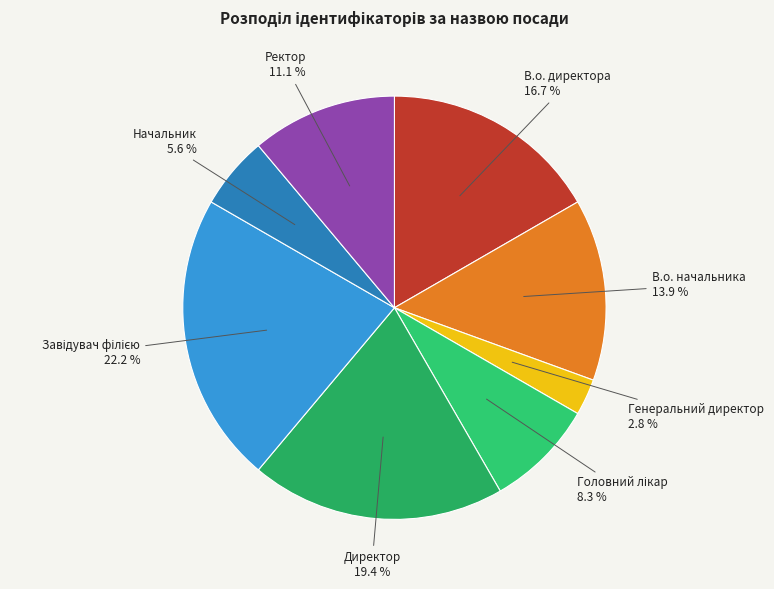

To the nearest percent, what is the difference between the largest and smallest slice percentages?

19%